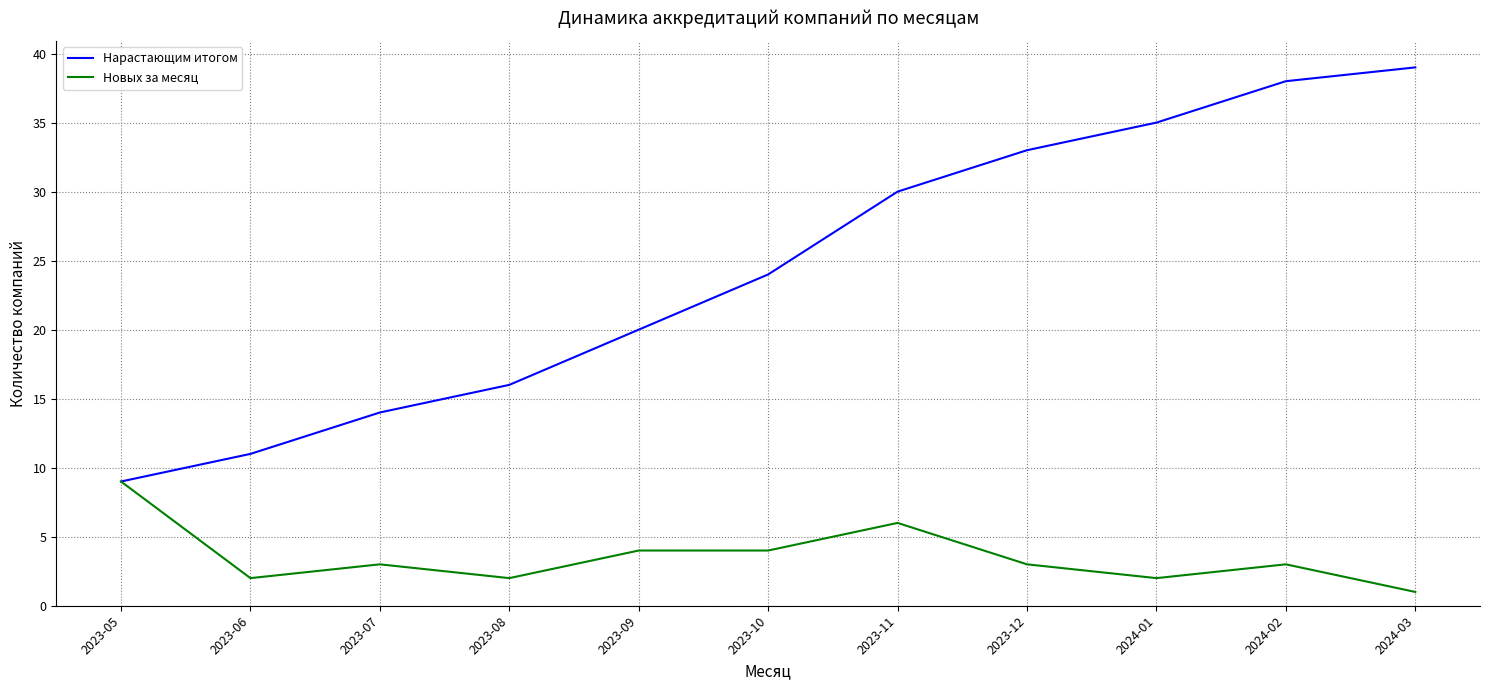

Is it true that Нарастающим итогом equals 61 at 2024-03?

False